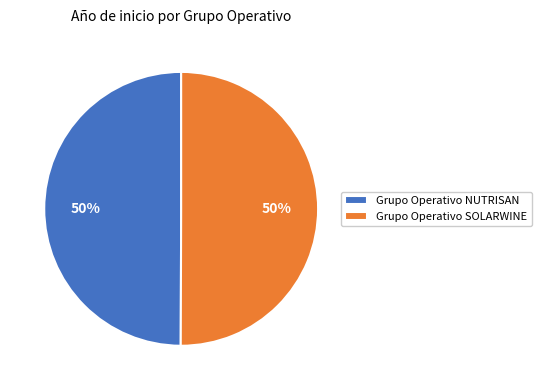

To the nearest percent, what is the average slice percentage?

50%